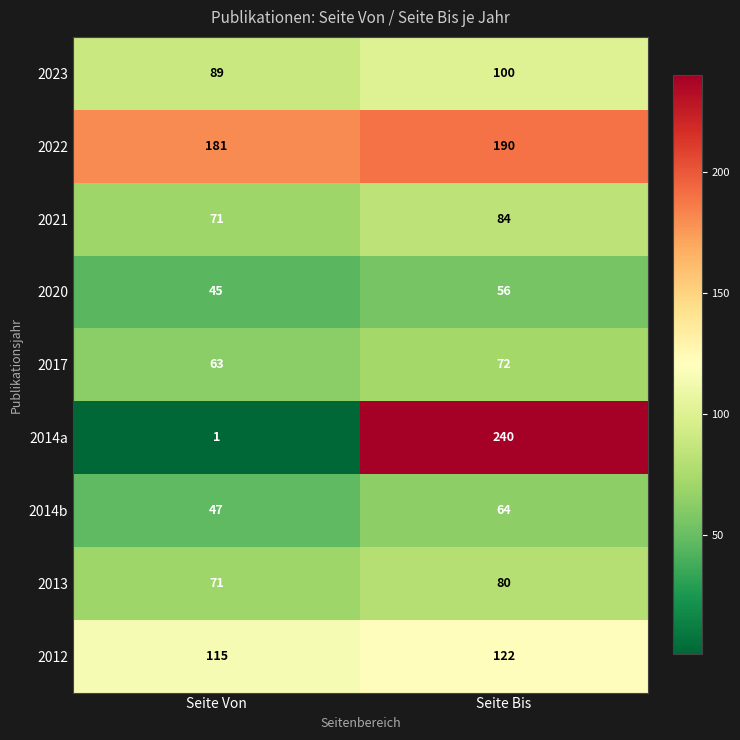

Which series has the widest spread of values?

2014a